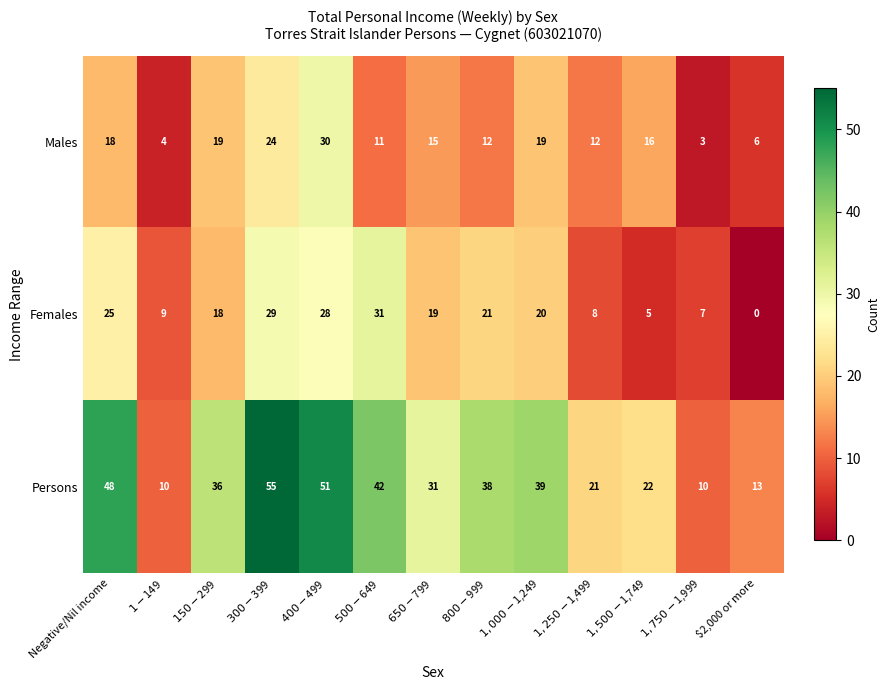

The value of Males at Negative/Nil income is 28. True or false?

False